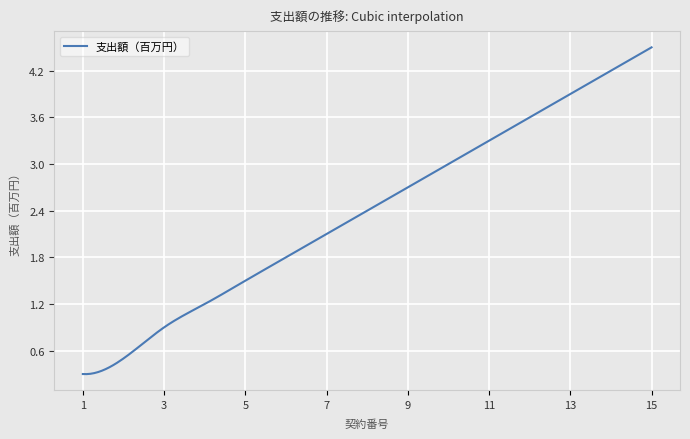

How many lines are shown in the chart?

1